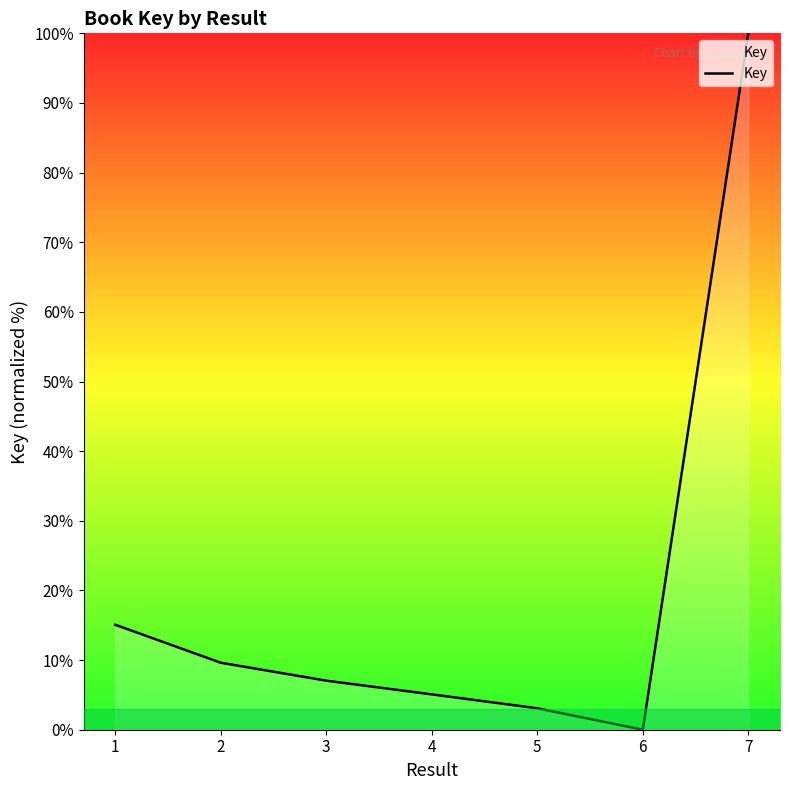

Reading right to left, extract all data points from this chart.

100.0	0.0	3.1	5.1	7.0	9.6	15.1